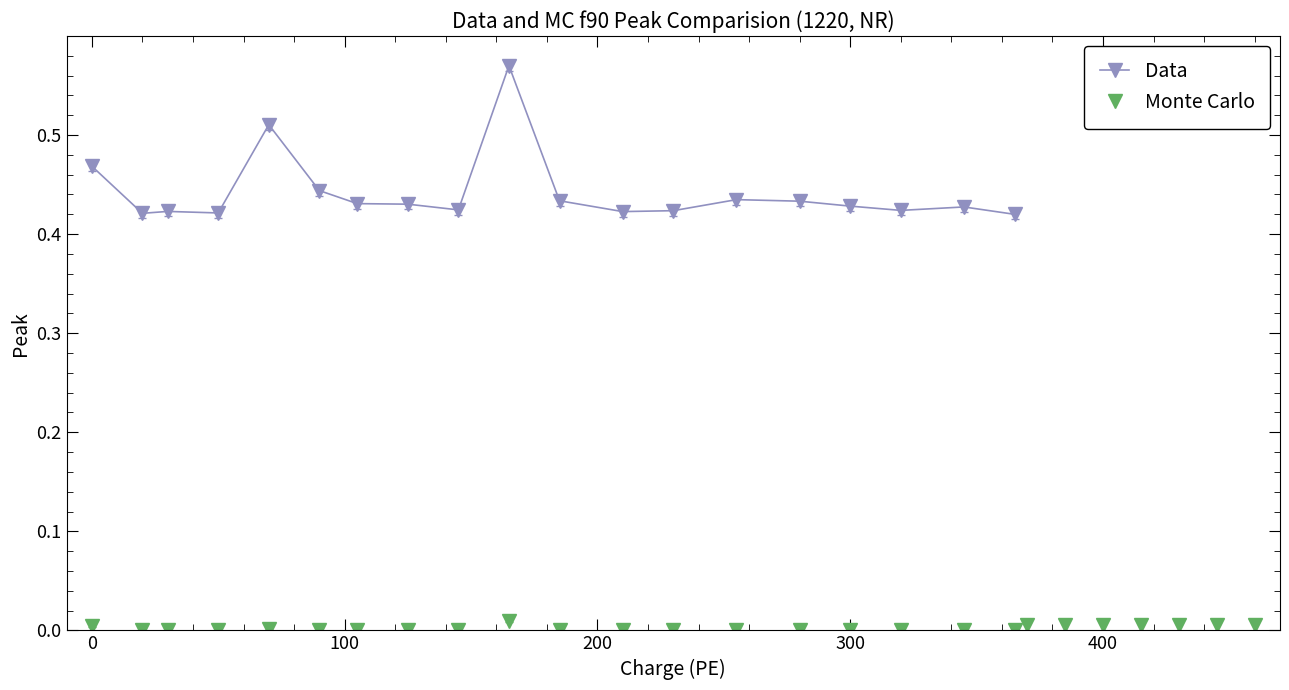

Which series has the largest range (max minus min)?

Data